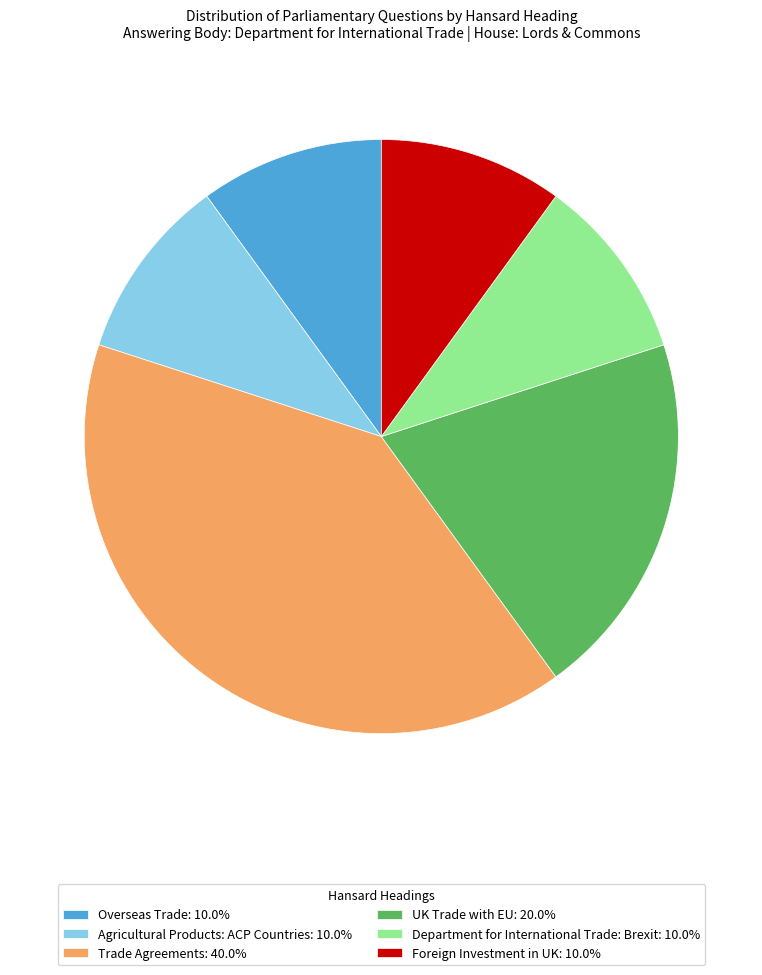

How many slices are in this pie chart?

6